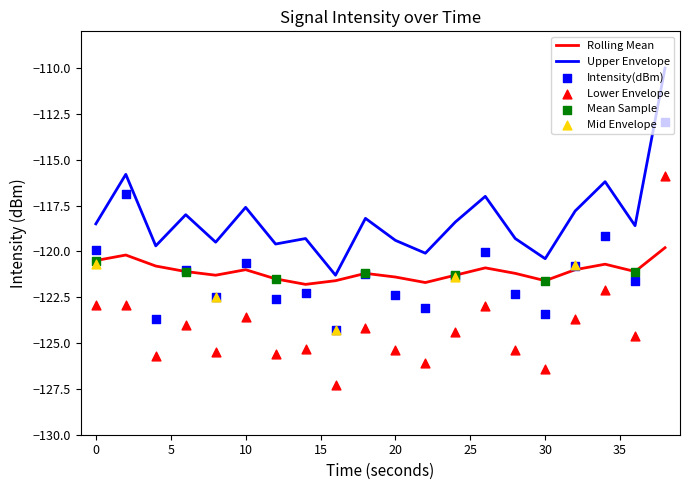

What is the total value across all series at 28?

-488.2